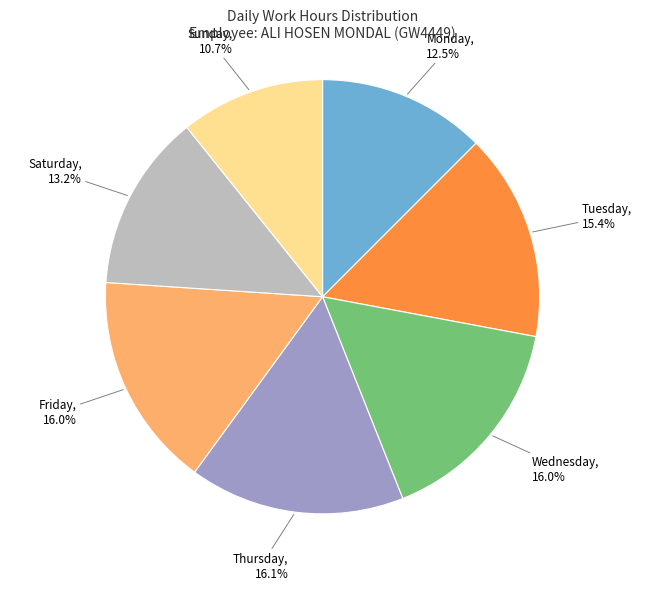

What is the smallest slice in the pie chart?

Sunday